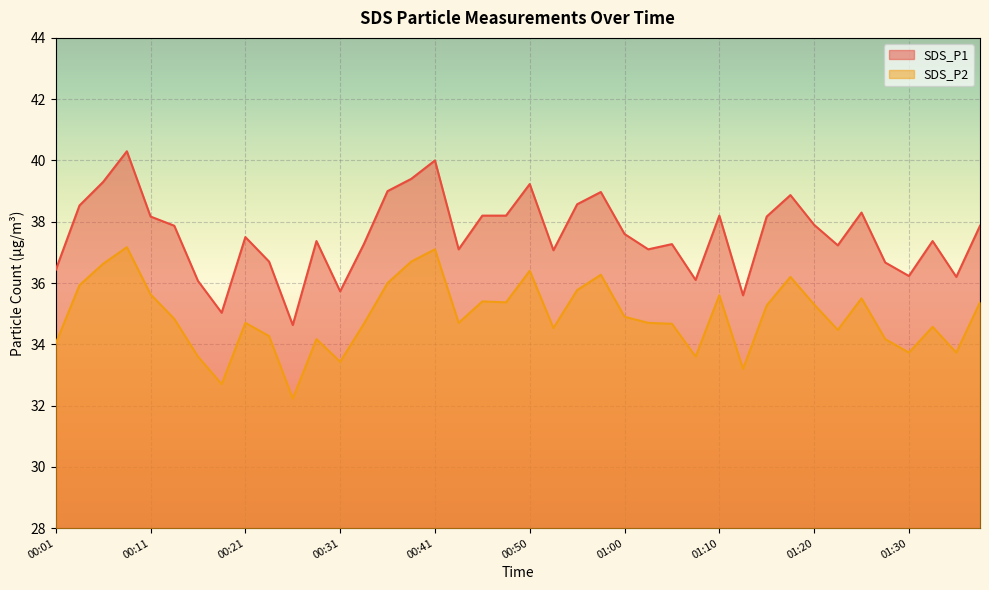

What is the label of the 20th point from the left?

00:48